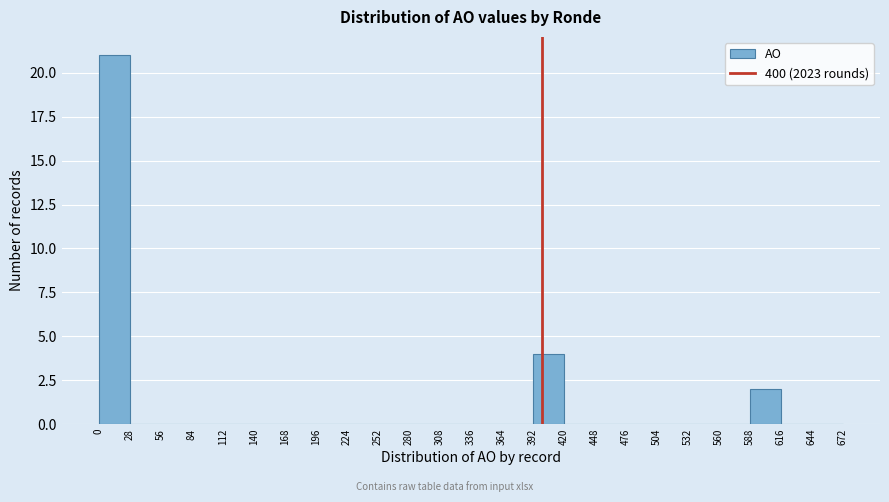

How tall is the bar that spans 392 to 420 on the x-axis? The values are not printed on the chart, so give them approximately, as read against the axis.

4